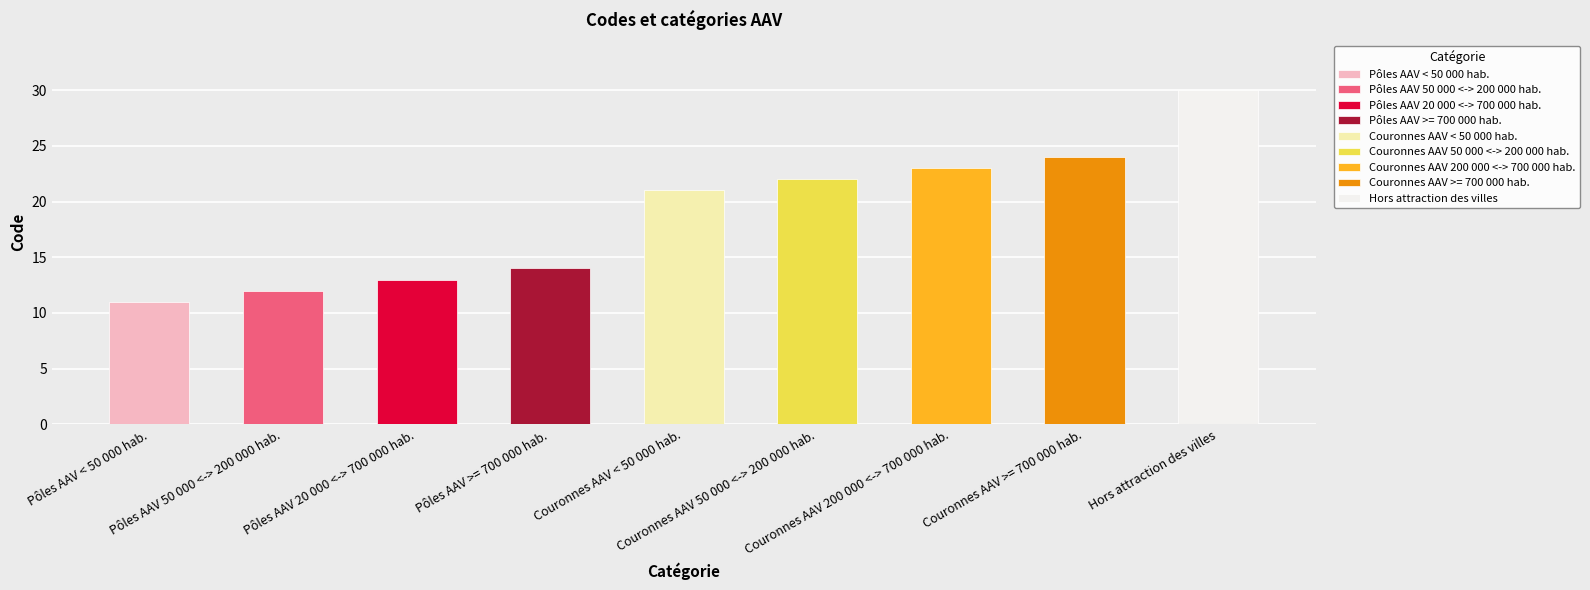

Where is the data nearest to the value 20?

Couronnes AAV < 50 000 hab.